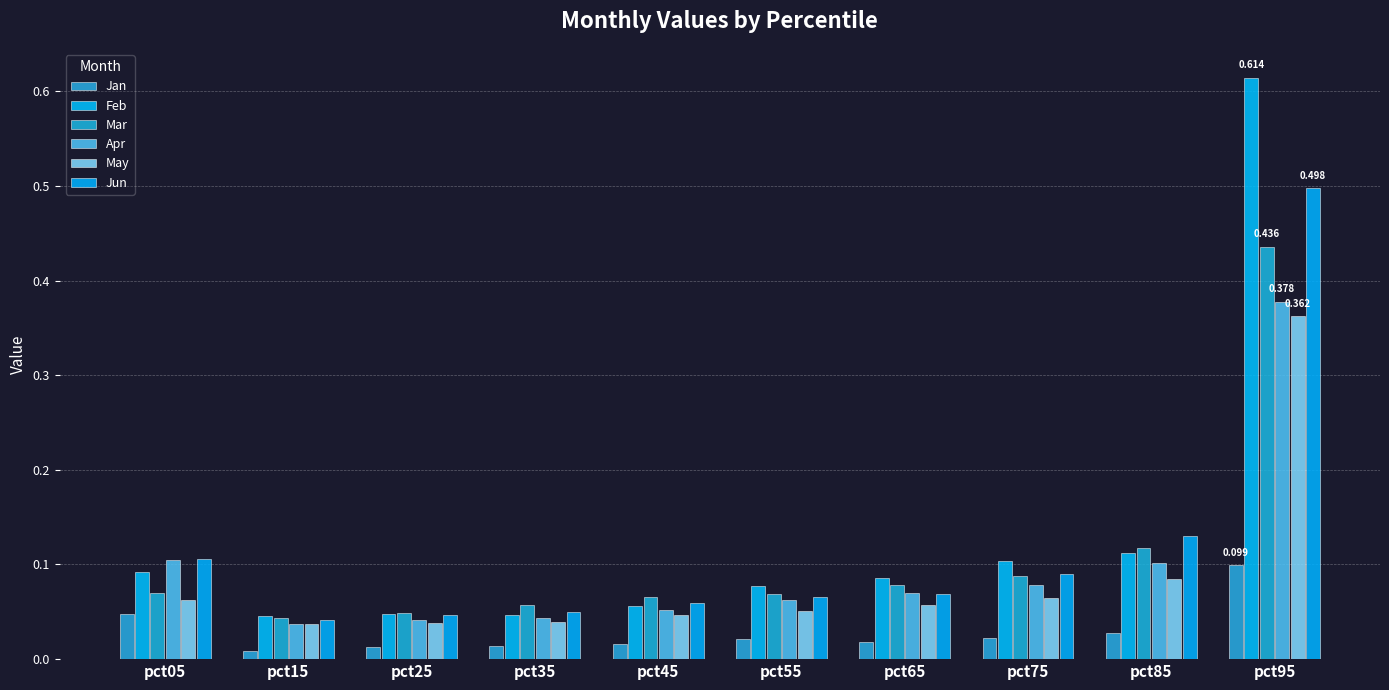

How many bars are there in each group?

6